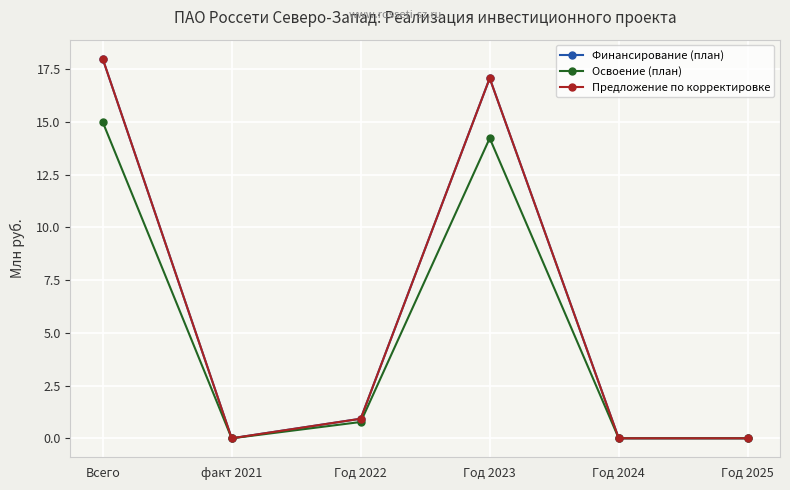

True or false: Предложение по корректировке and Освоение (план) intersect in this chart.

False